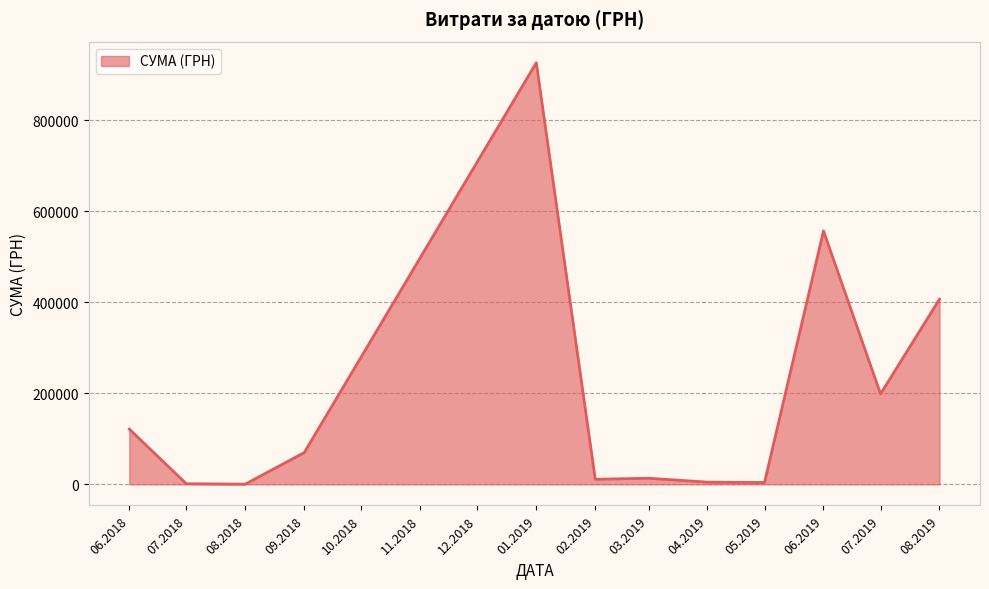

Does the chart have visible grid lines?

Yes